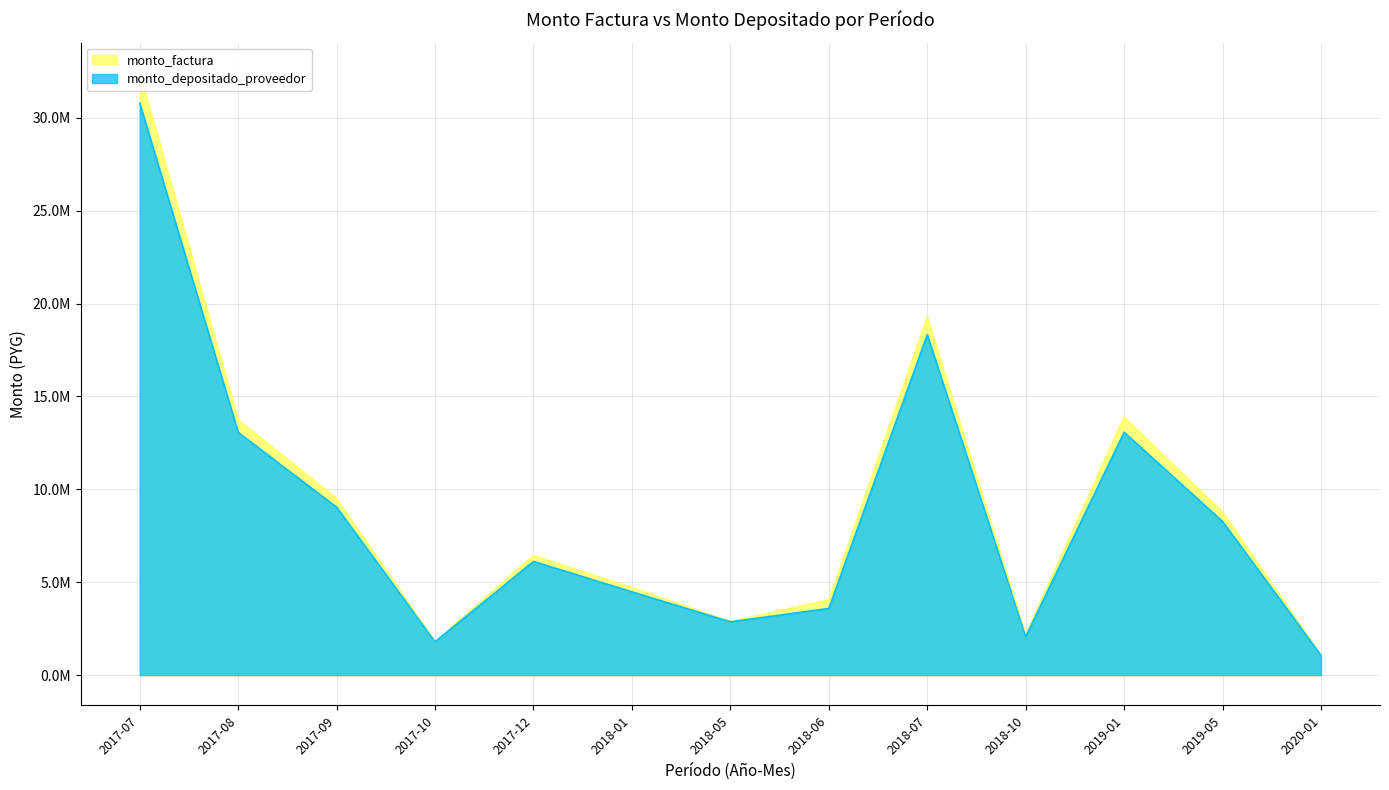

What position from the left is 2017-09?

3